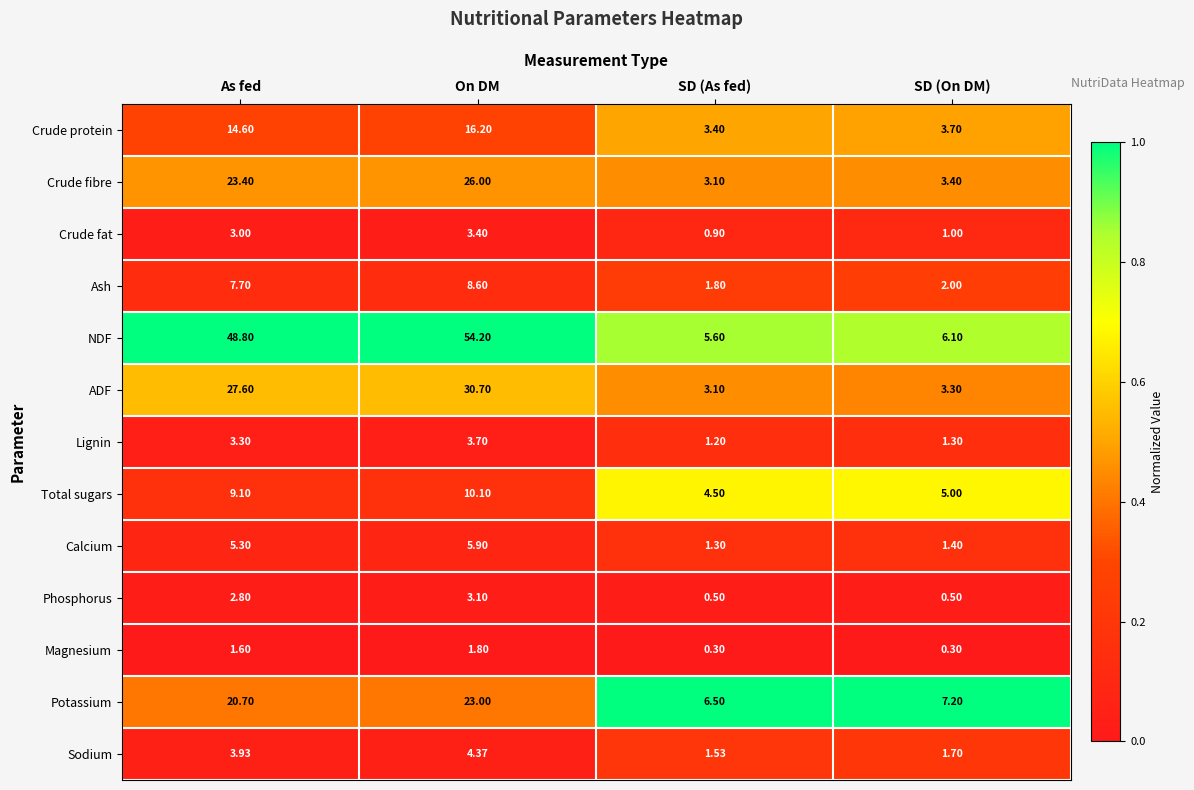

Which label corresponds to the largest value in the chart?

On DM